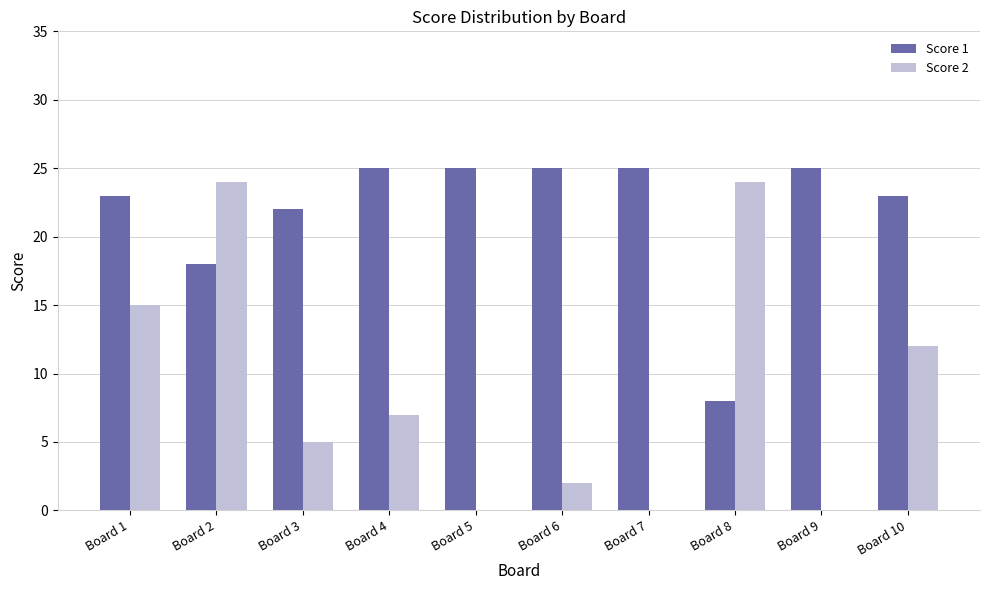

Which series has the largest range (max minus min)?

Score 2